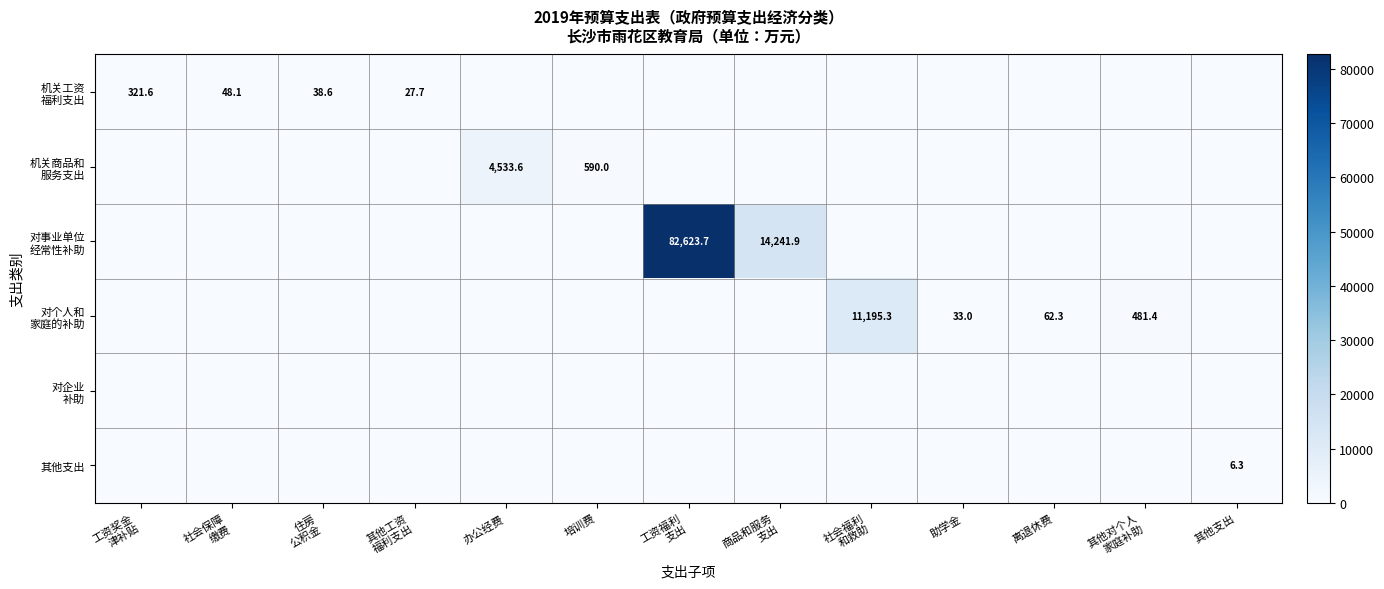

At which label is 对个人和 家庭的补助 closest to 5597?

其他对个人 家庭补助